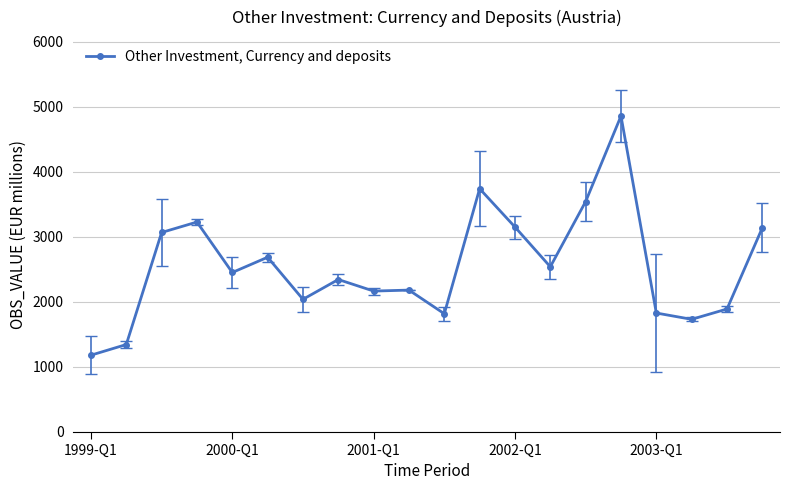

What is the difference between the second highest and second lowest values?

2399